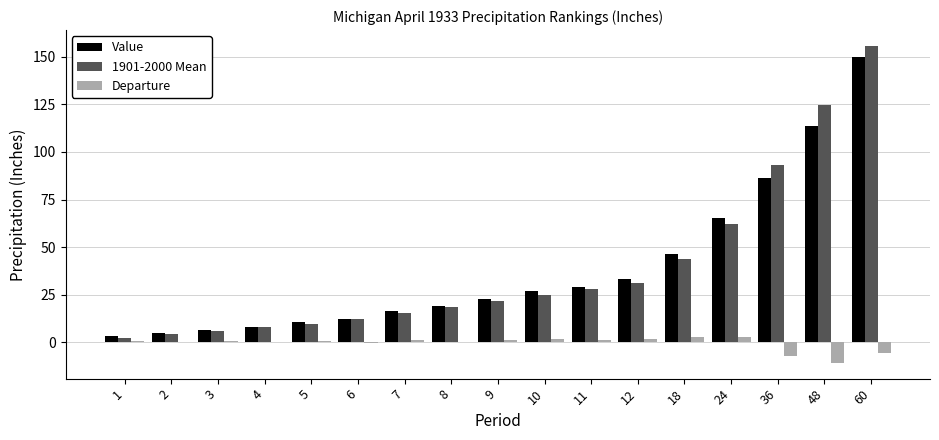

At which category is the sum across all series the highest?

60